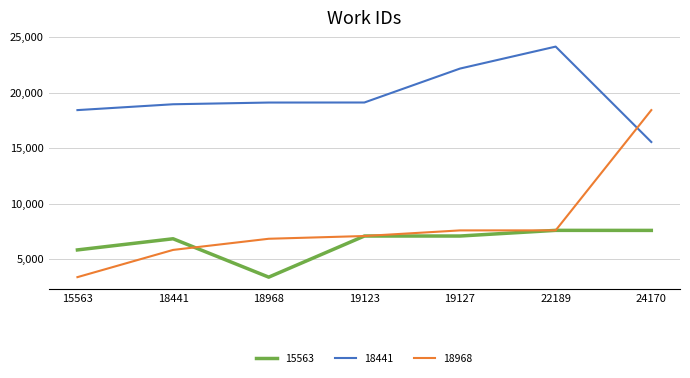

Between which two adjacent categories do 18441 and 18968 first intersect?

22189 and 24170